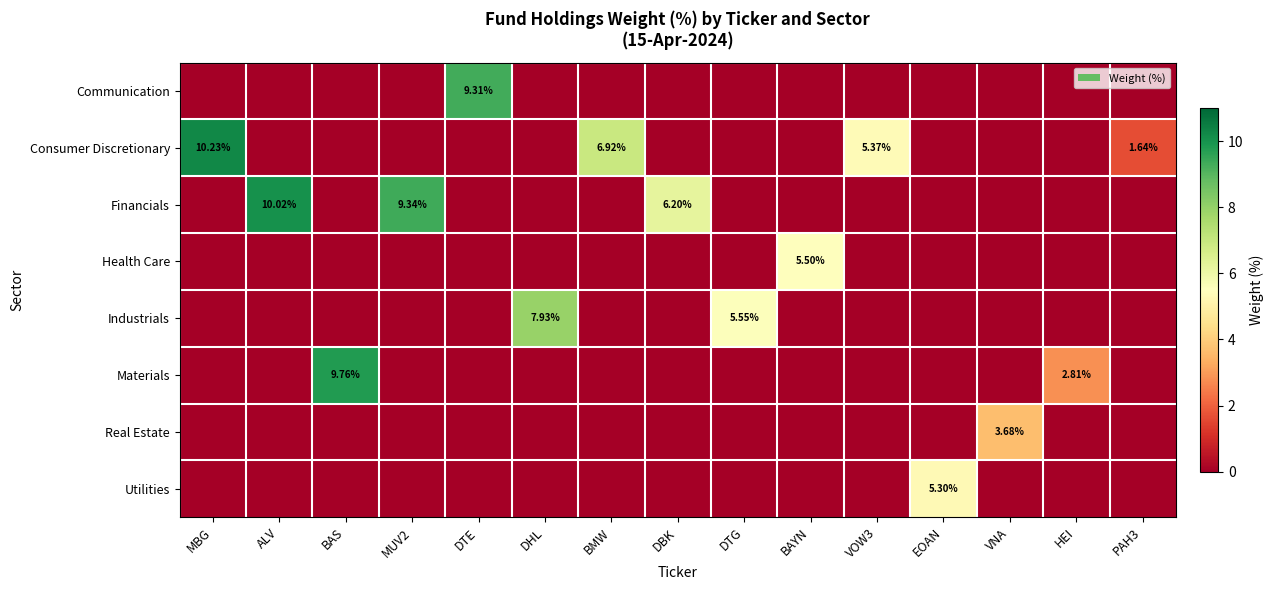

How many data points in Communication are above 0?

1